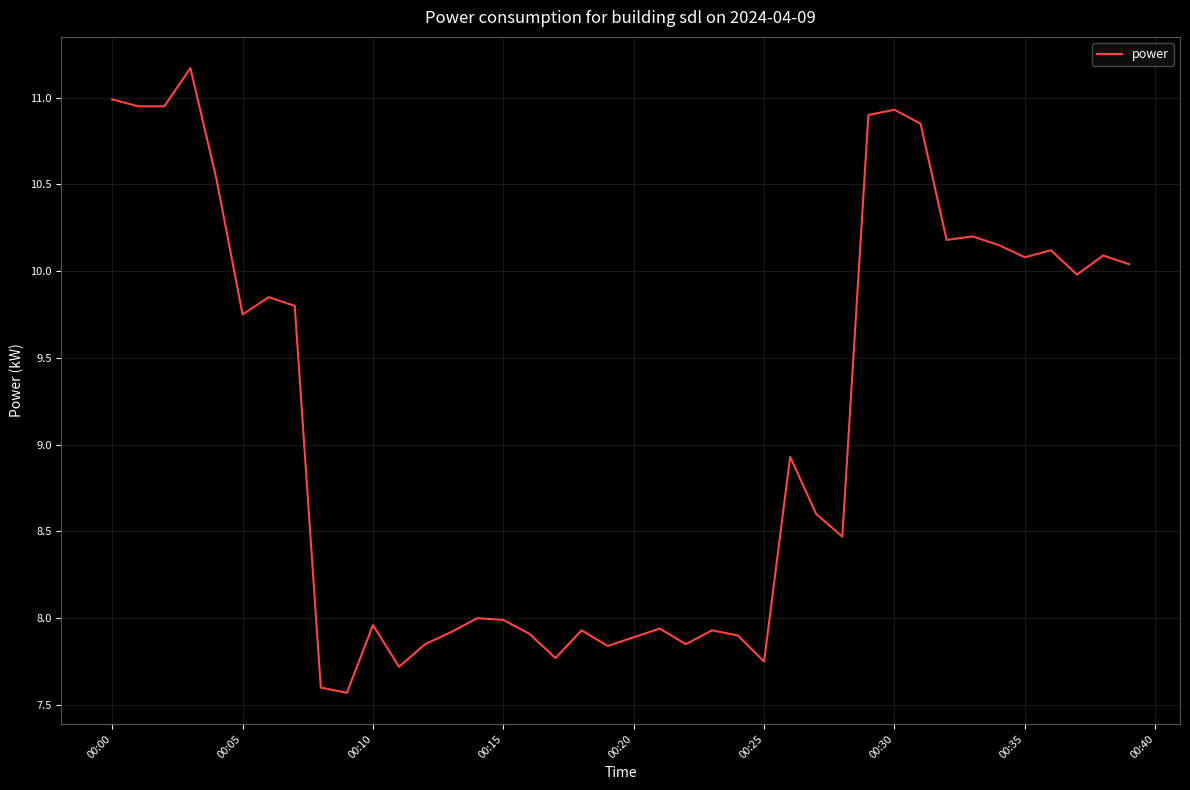

What is the difference between the maximum and minimum values?

3.6